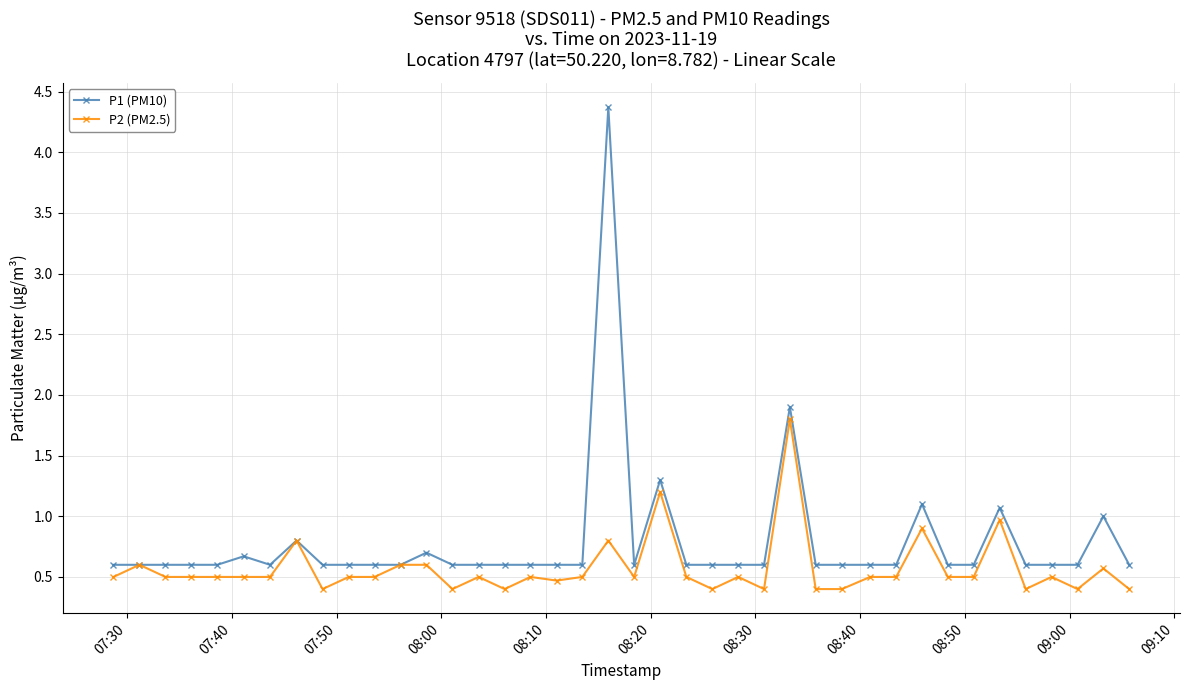

Which series has the widest spread of values?

P1 (PM10)